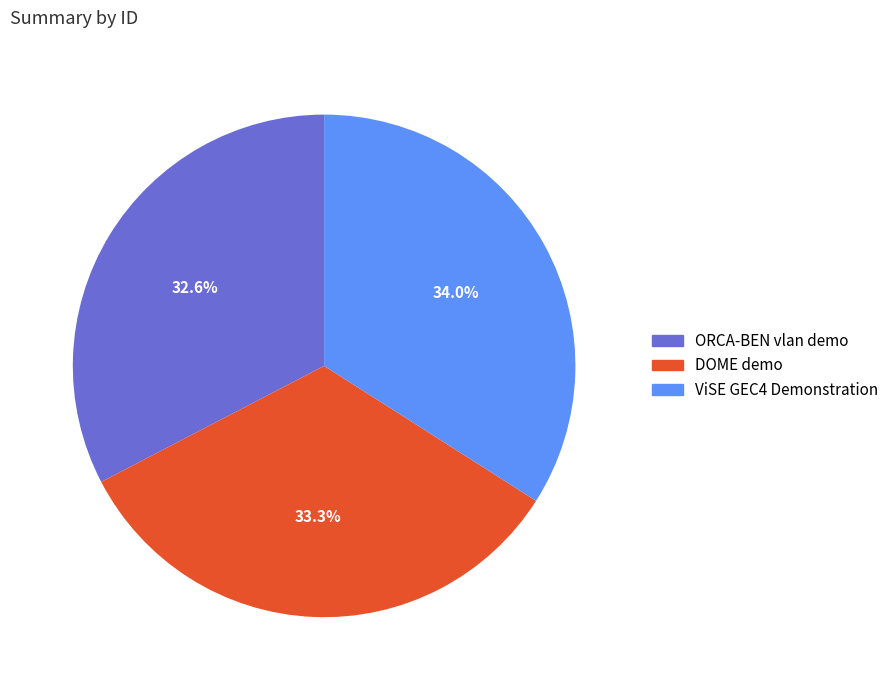

Rank the categories by value from lowest to highest.

ORCA-BEN vlan demo, DOME demo, ViSE GEC4 Demonstration